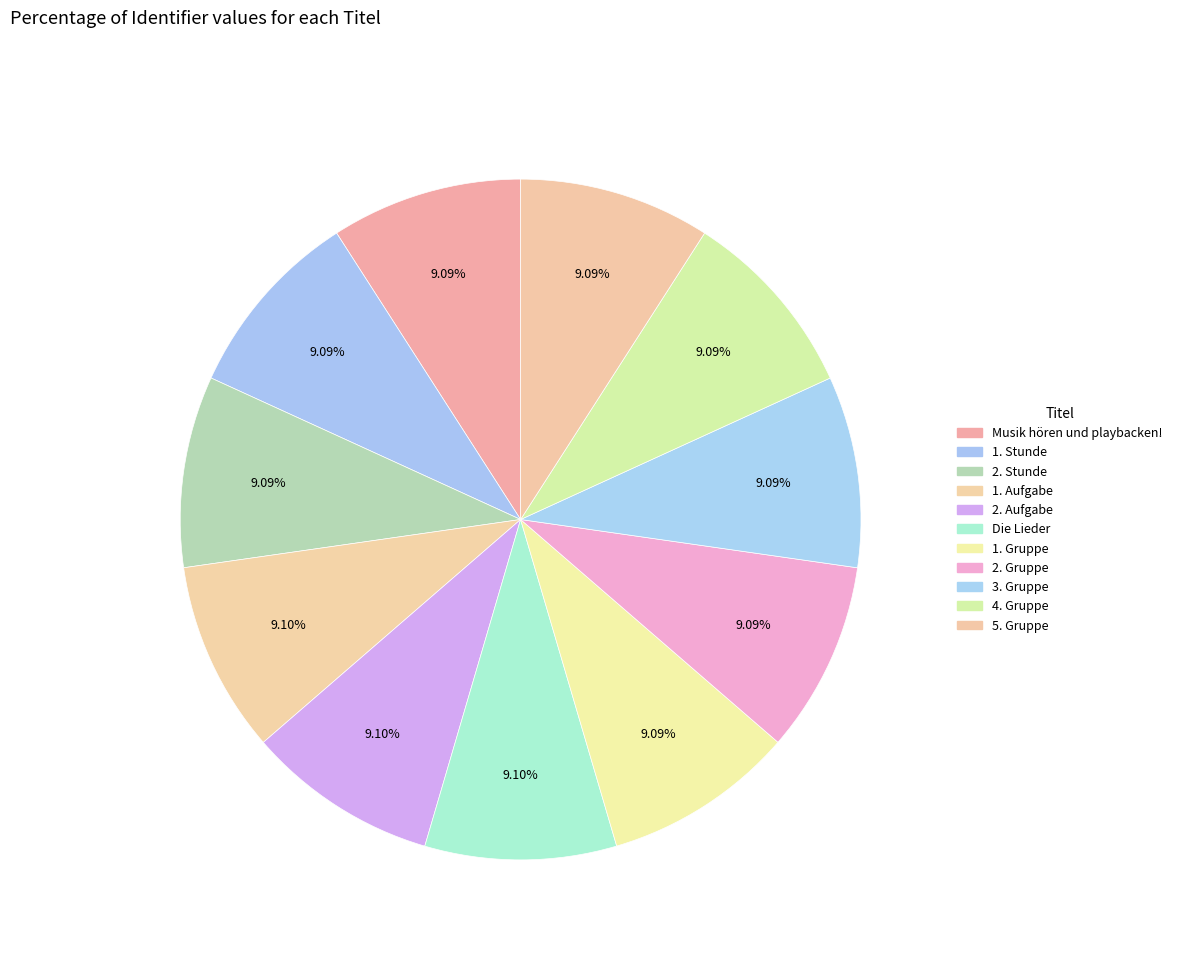

How many segments does this pie chart have?

11